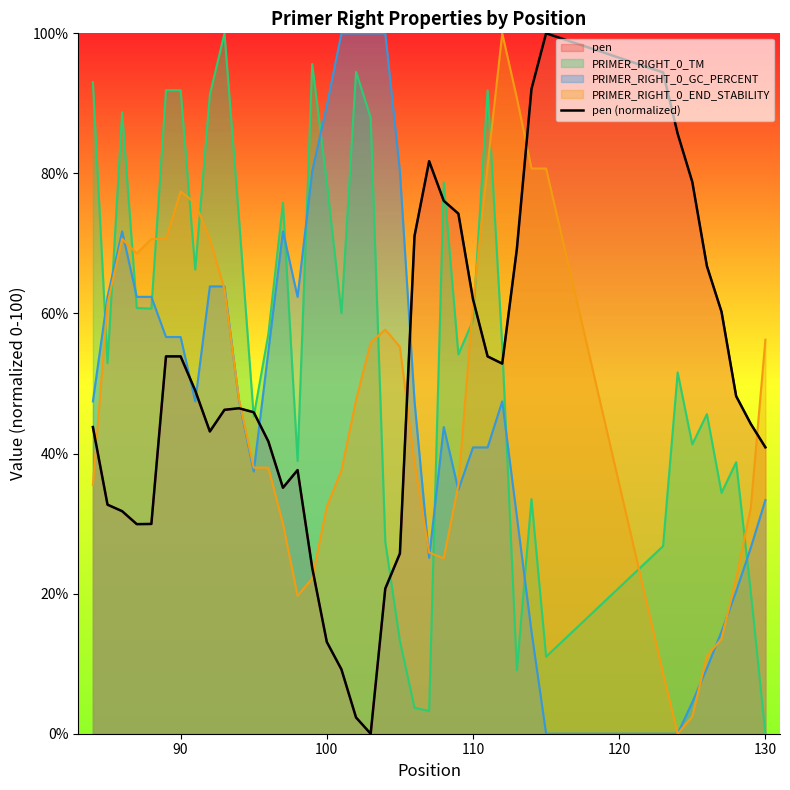

What is the change in value from 35 to 37?

-18.6